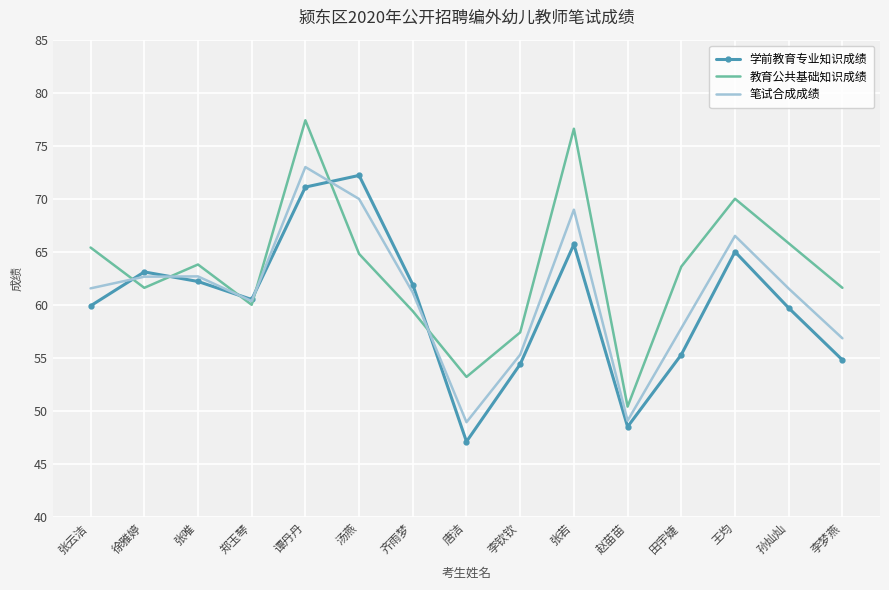

Which series changed the most between 张唯 and 李钦钦?

学前教育专业知识成绩